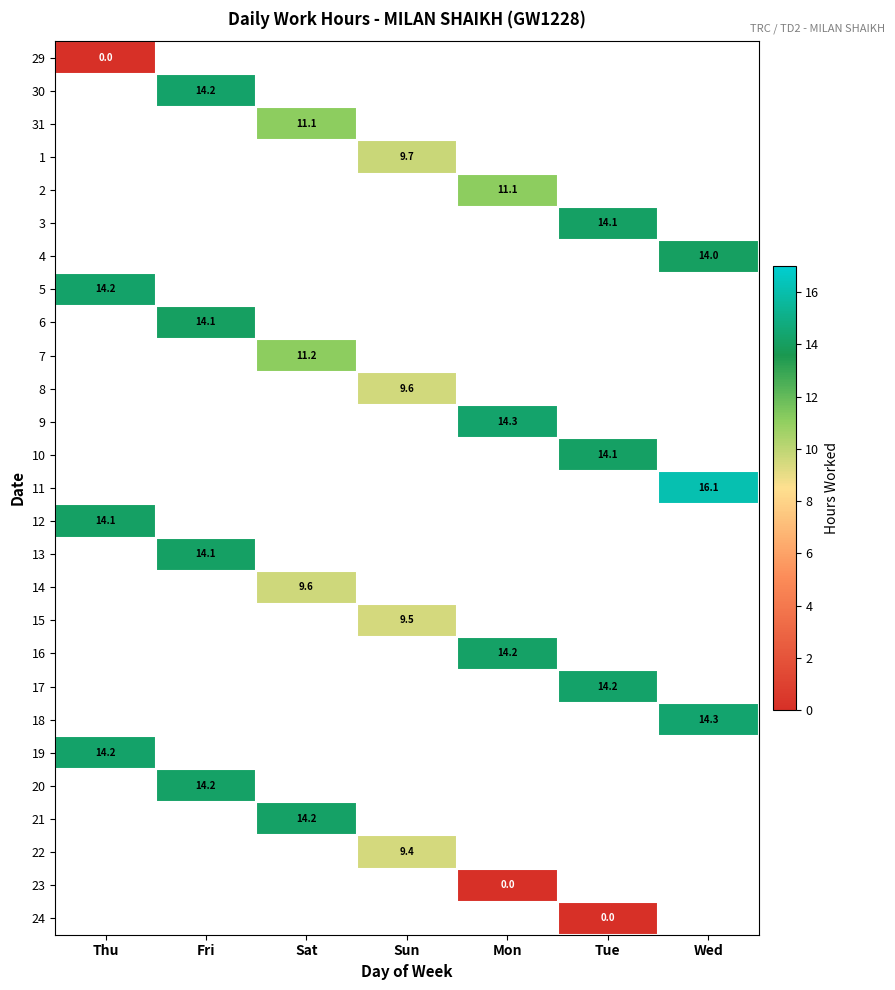

At how many categories does at least one series exceed 4?

7